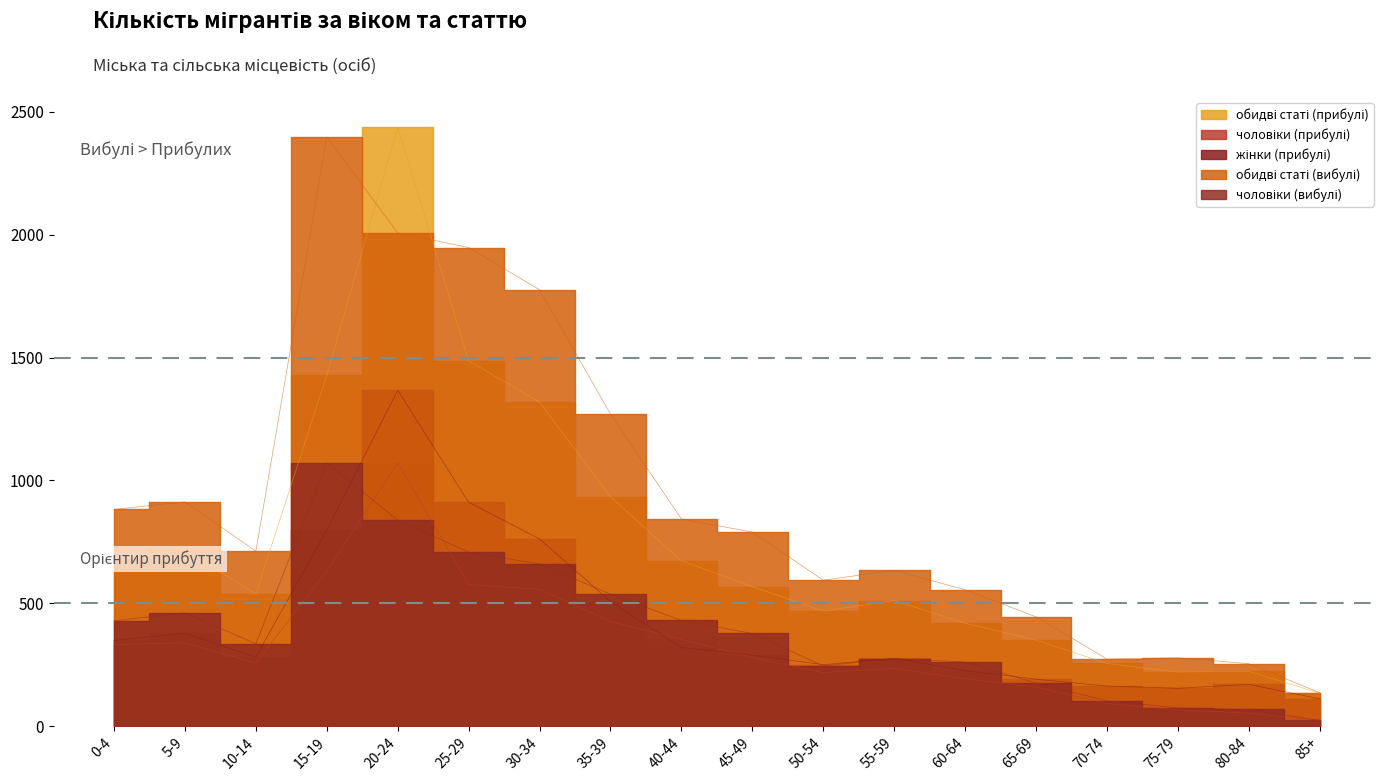

Does the chart display data point markers on the line(s)?

No